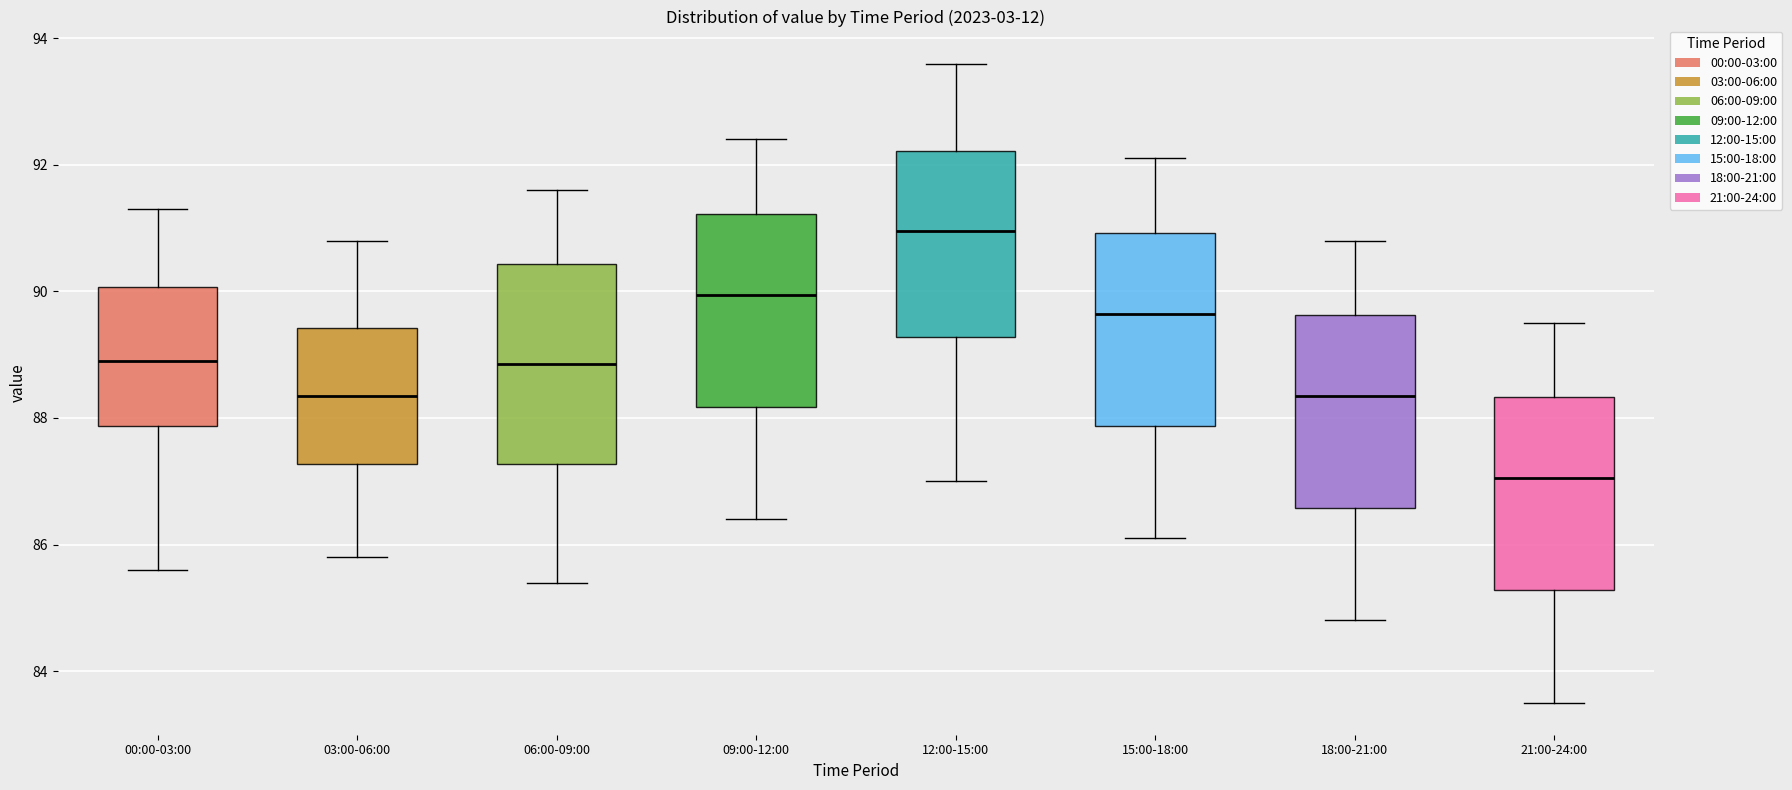

Reading left to right, read every box against the y-axis: the position of its median line, the range the box covers, and the ends of its whiskers. The values are not printed on the chart, so give them approximately, as read against the axis.

00:00-03:00: median 89.0, box 87.8 to 90.0, whiskers 85.6 to 91.4
03:00-06:00: median 88.4, box 87.2 to 89.4, whiskers 85.8 to 90.8
06:00-09:00: median 88.8, box 87.2 to 90.4, whiskers 85.4 to 91.6
09:00-12:00: median 90.0, box 88.2 to 91.2, whiskers 86.4 to 92.4
12:00-15:00: median 91.0, box 89.2 to 92.2, whiskers 87.0 to 93.6
15:00-18:00: median 89.6, box 87.8 to 91.0, whiskers 86.2 to 92.2
18:00-21:00: median 88.4, box 86.6 to 89.6, whiskers 84.8 to 90.8
21:00-24:00: median 87.0, box 85.2 to 88.4, whiskers 83.6 to 89.6